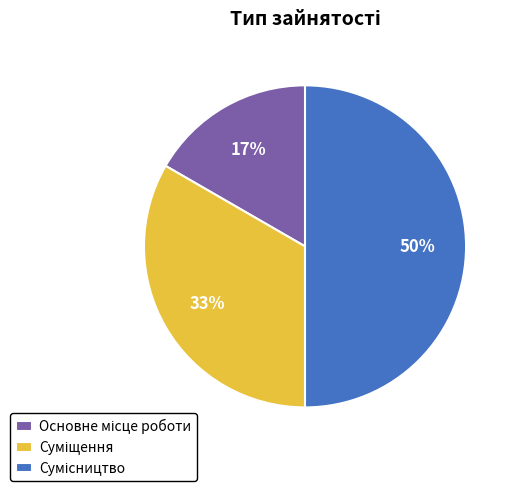

To the nearest percent, what is the difference between the largest and smallest slice percentages?

33%